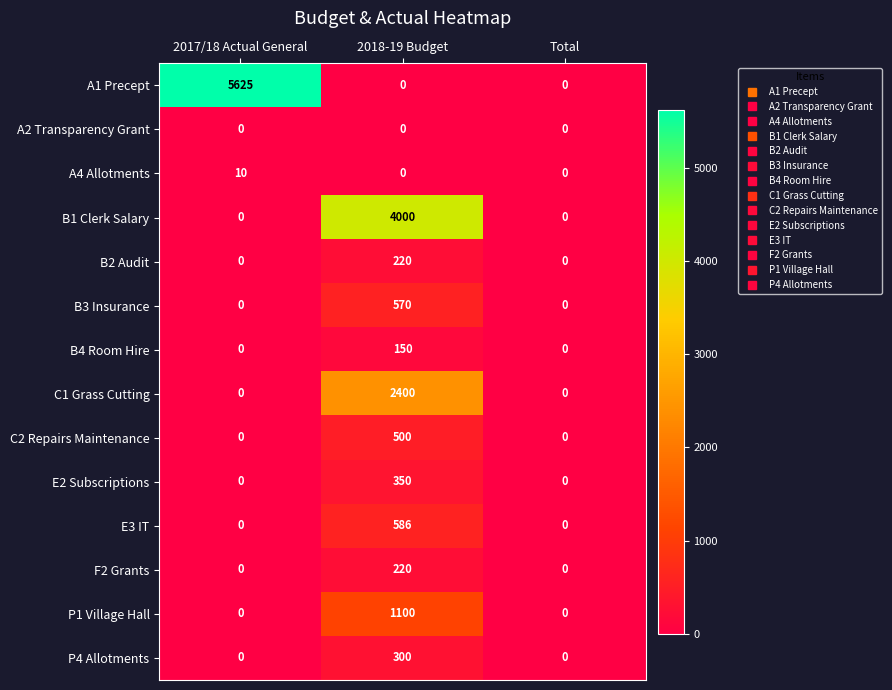

What value does the C1 Grass Cutting series have at 2018-19 Budget?

2400